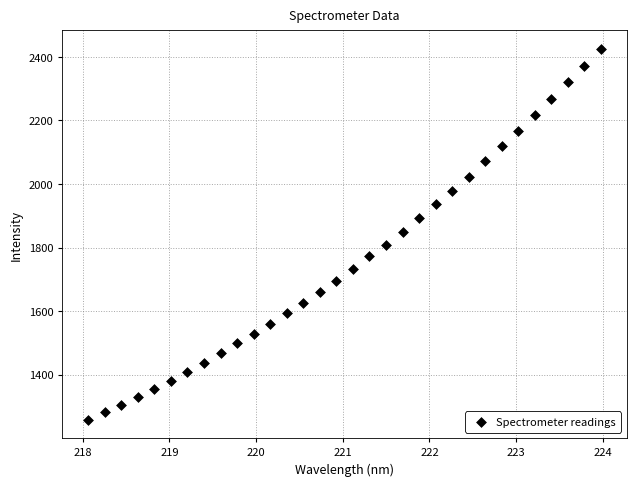

What is the range of X values (max minus min)?

5.9